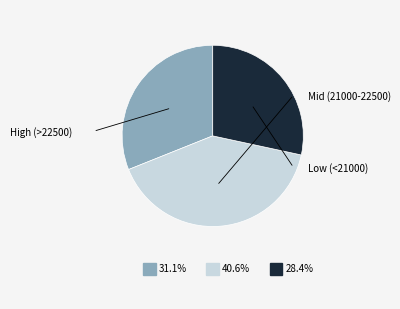

Is there any slice that represents more than half of the pie?

No